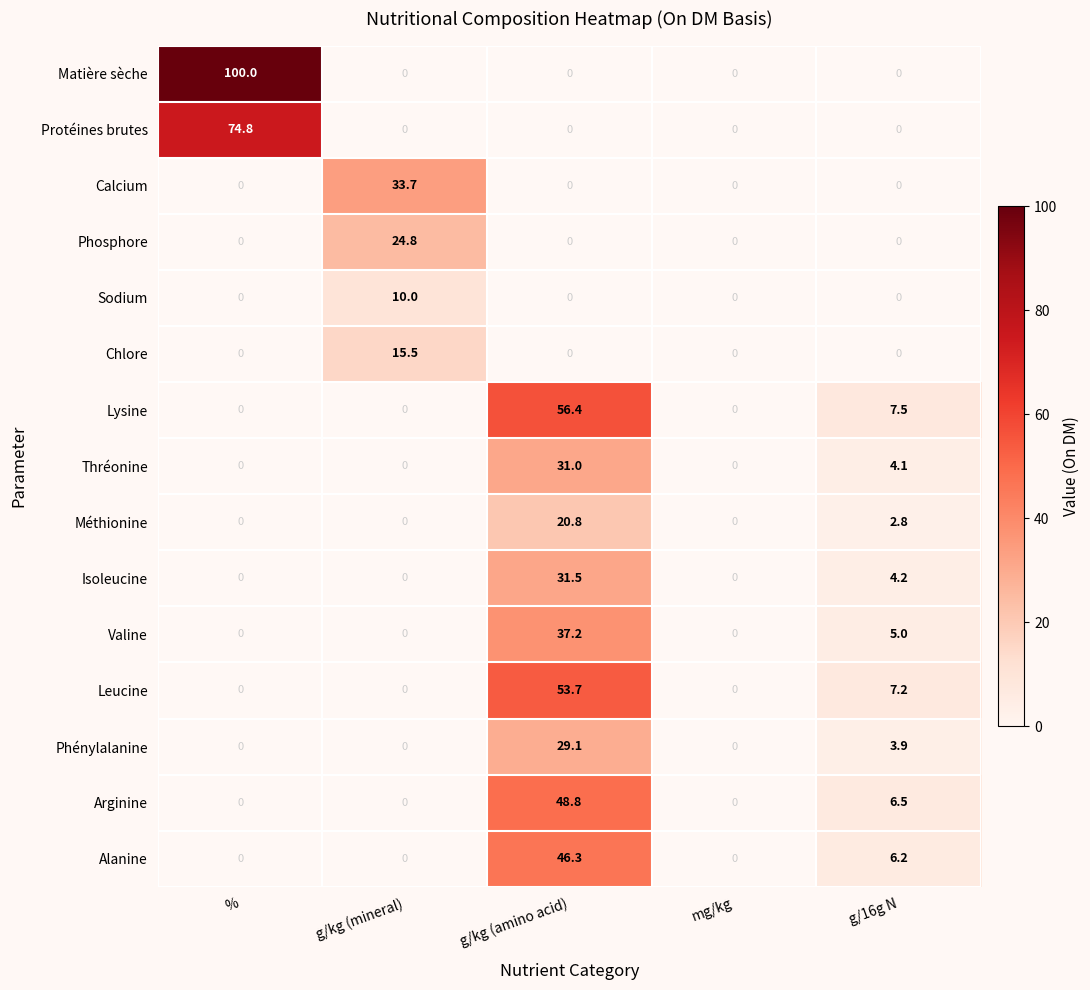

True or false: Phosphore has a value of 0.0 at g/16g N.

True